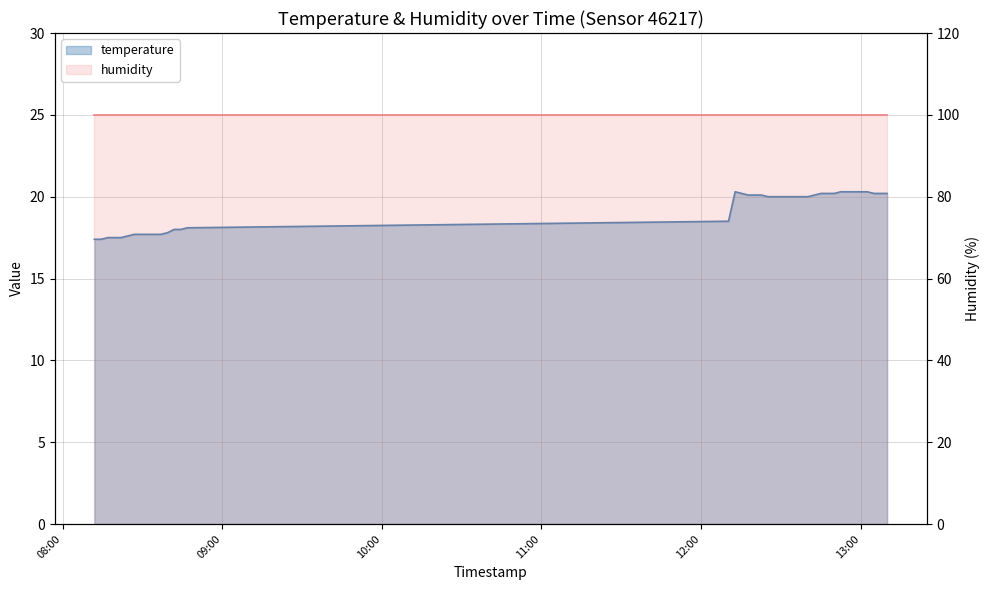

What is the change in value from 2023-08-06T12:20:14 to 2023-08-06T12:45:10?

+0.1